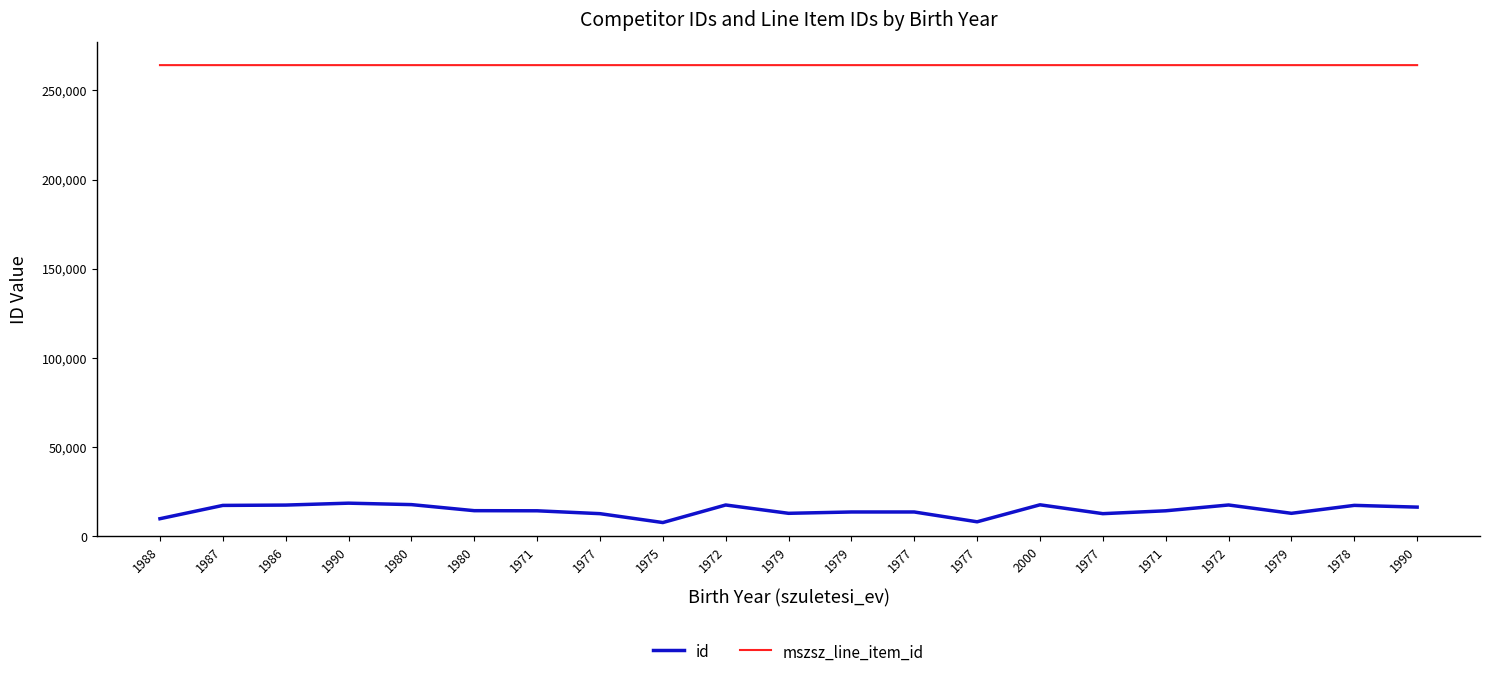

At how many categories does at least one series exceed 155516?

21